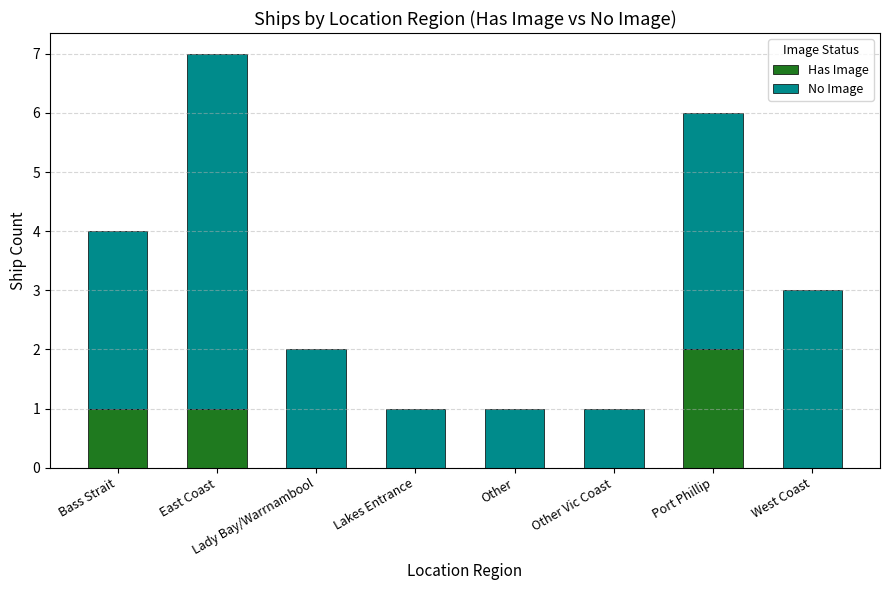

Are the bars grouped side by side (vs. stacked)?

No